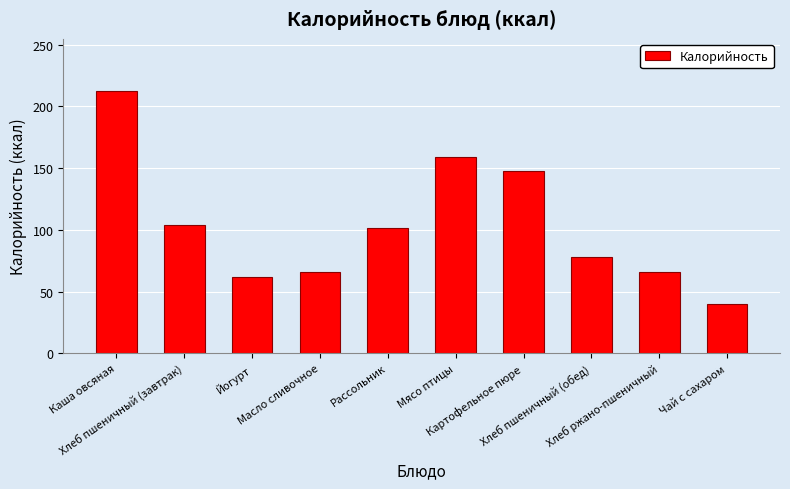

What is the greatest value displayed?

212.2